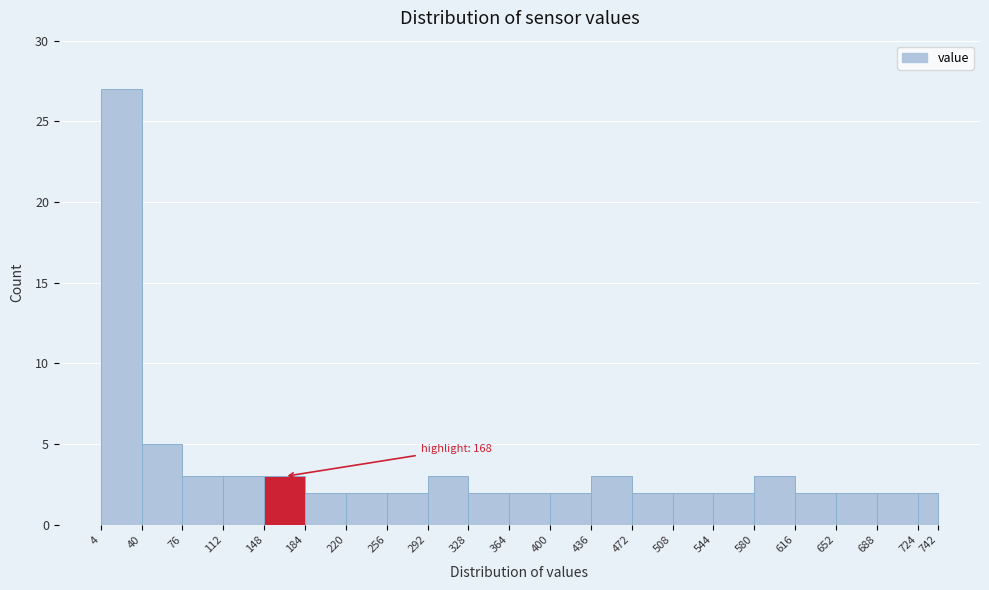

Over which range of the x-axis is the bar tallest?

4 to 40